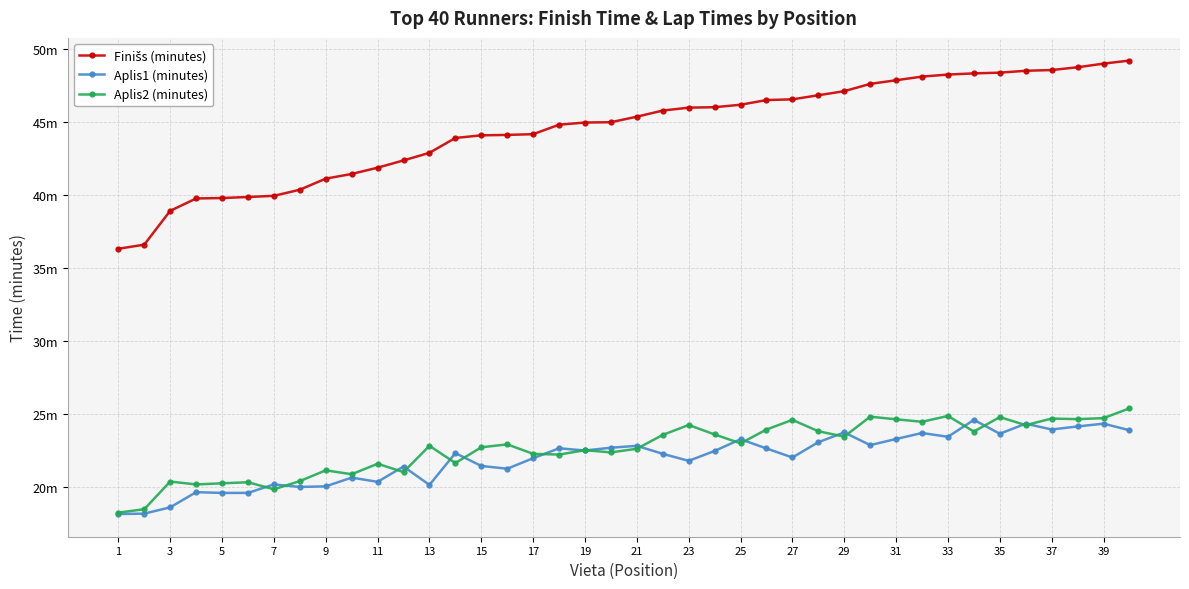

True or false: Aplis1 (minutes) has more than 0 interior local peaks.

True